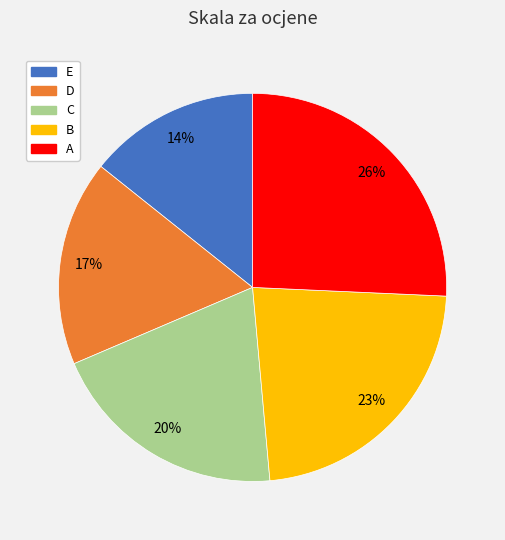

Count the number of slices in the pie.

5